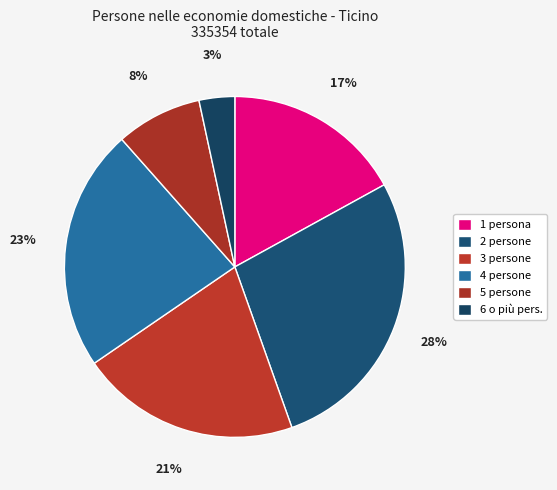

What is the ratio of the value at 6 o più pers. to the value at 1 persona?

0.2